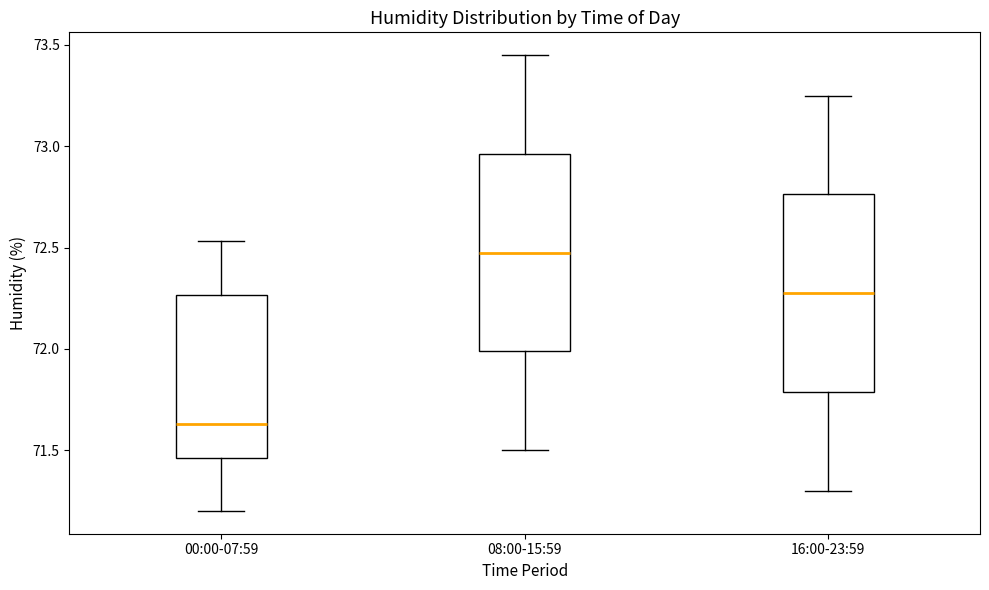

Reading left to right, read every box against the y-axis: the position of its median line, the range the box covers, and the ends of its whiskers. The values are not printed on the chart, so give them approximately, as read against the axis.

00:00-07:59: median 71.65, box 71.45 to 72.25, whiskers 71.20 to 72.55
08:00-15:59: median 72.50, box 72.00 to 72.95, whiskers 71.50 to 73.45
16:00-23:59: median 72.30, box 71.80 to 72.75, whiskers 71.30 to 73.25